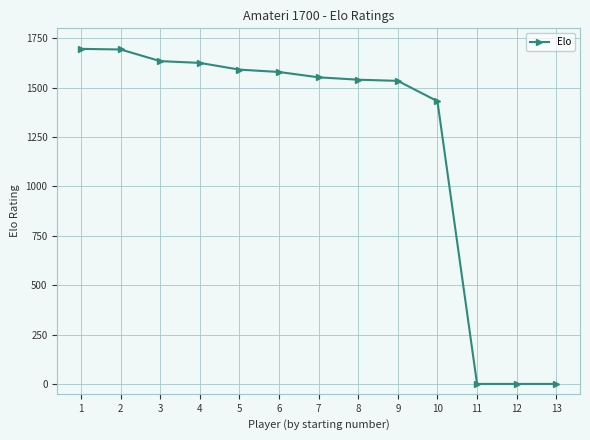

Is it true that the value at 1 is 1696?

True